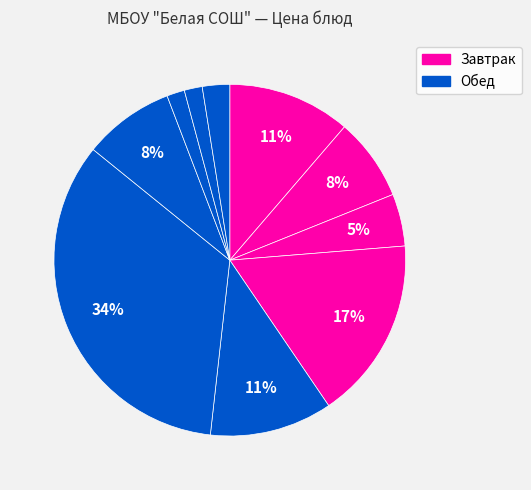

How many slices are in this pie chart?

10